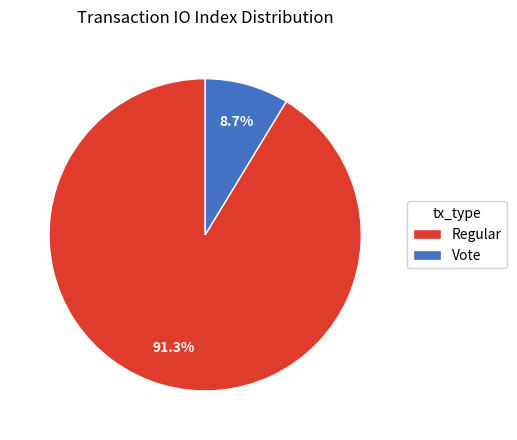

To the nearest percent, what percentage of the pie is Vote?

9%